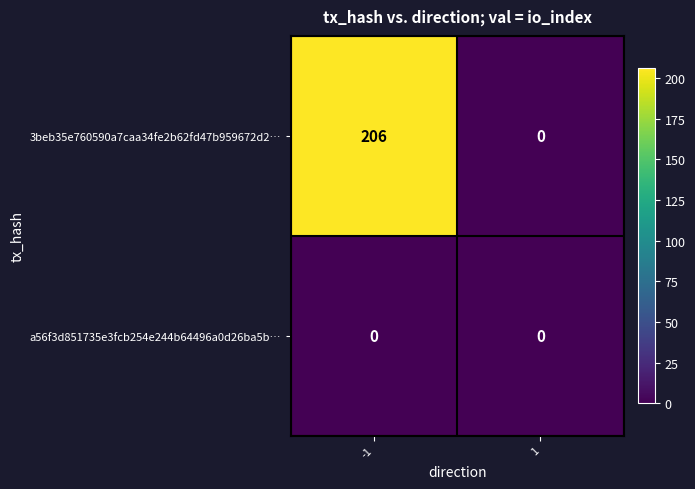

Reading left to right, transcribe all the data shown in this chart.

3beb35e760590a7caa34fe2b62fd47b959672d2…: -1=206	1=0
a56f3d851735e3fcb254e244b64496a0d26ba5b…: -1=0	1=0